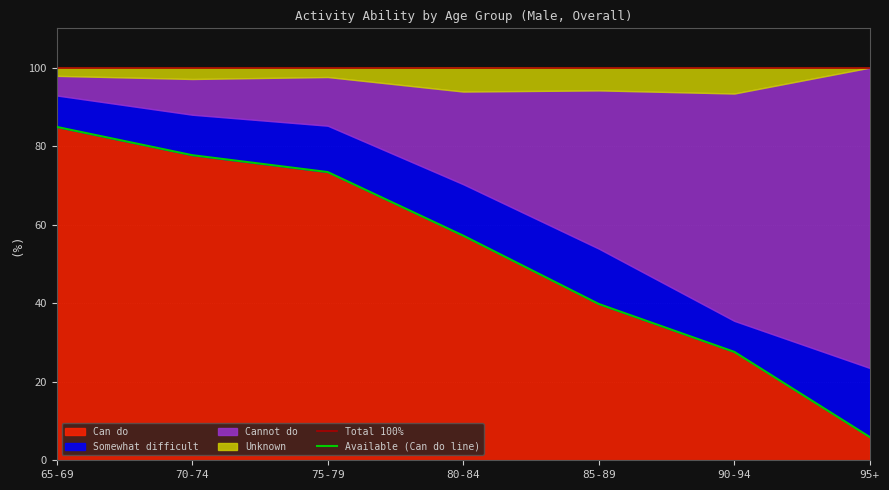

Which series has the largest total across all categories?

Can do